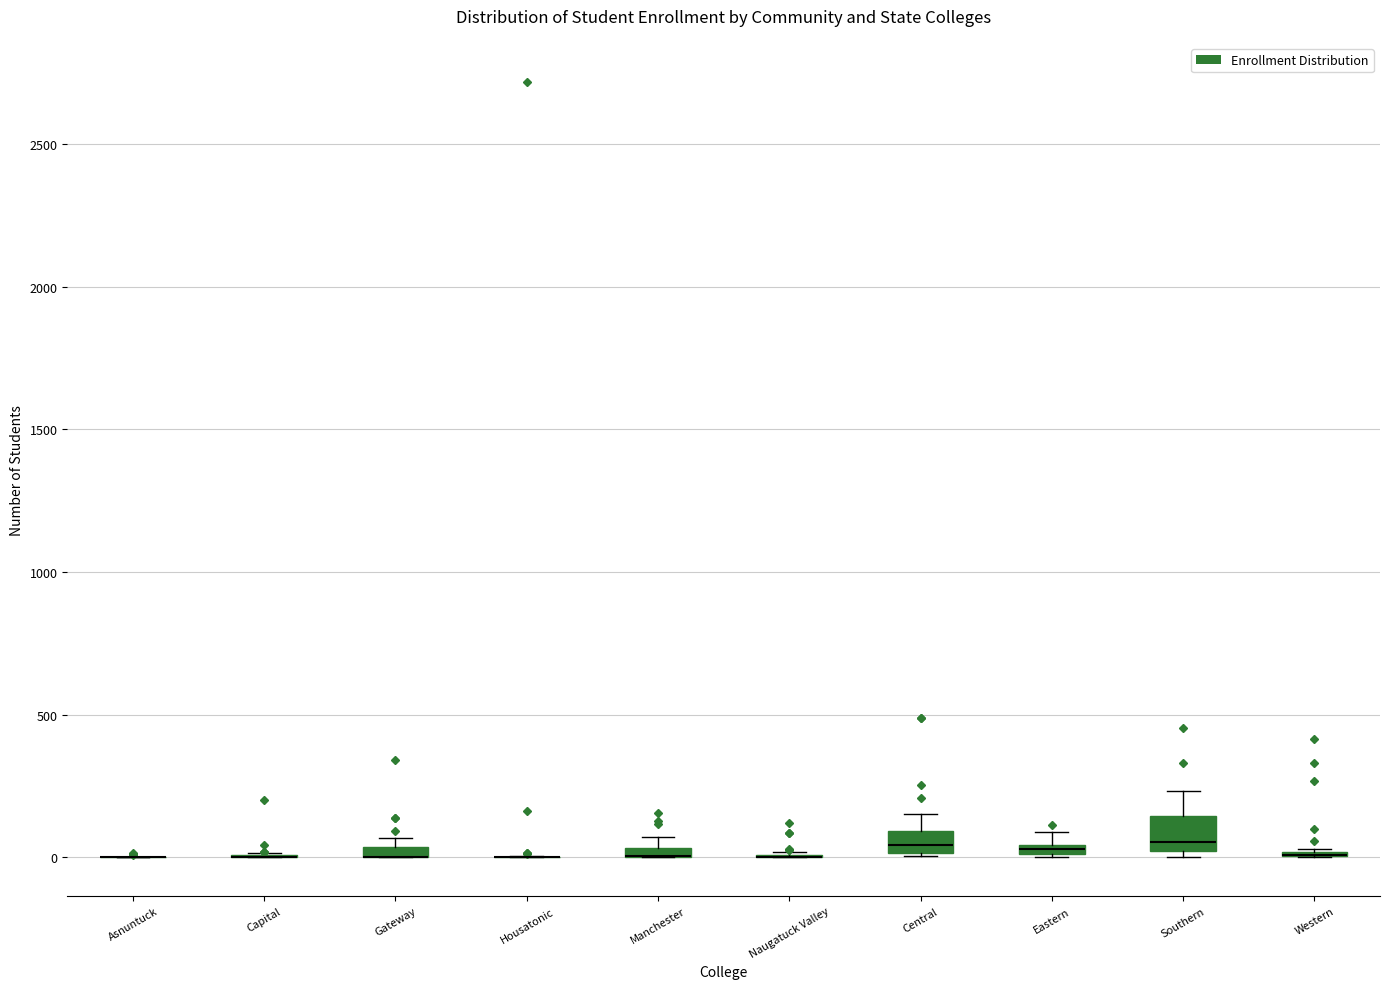

Where is the upper edge of the box for Central on the y-axis? The values are not printed on the chart, so give them approximately, as read against the axis.

100